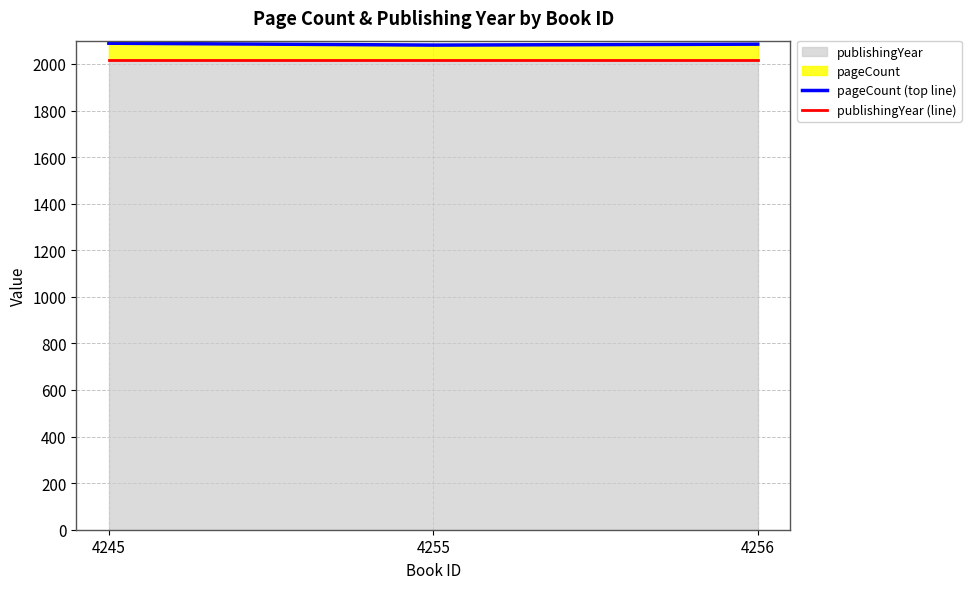

Reading left to right, list all the values displayed in this chart.

pageCount (top line): 4245=2089	4255=2081	4256=2085
publishingYear (line): 4245=2017	4255=2017	4256=2017